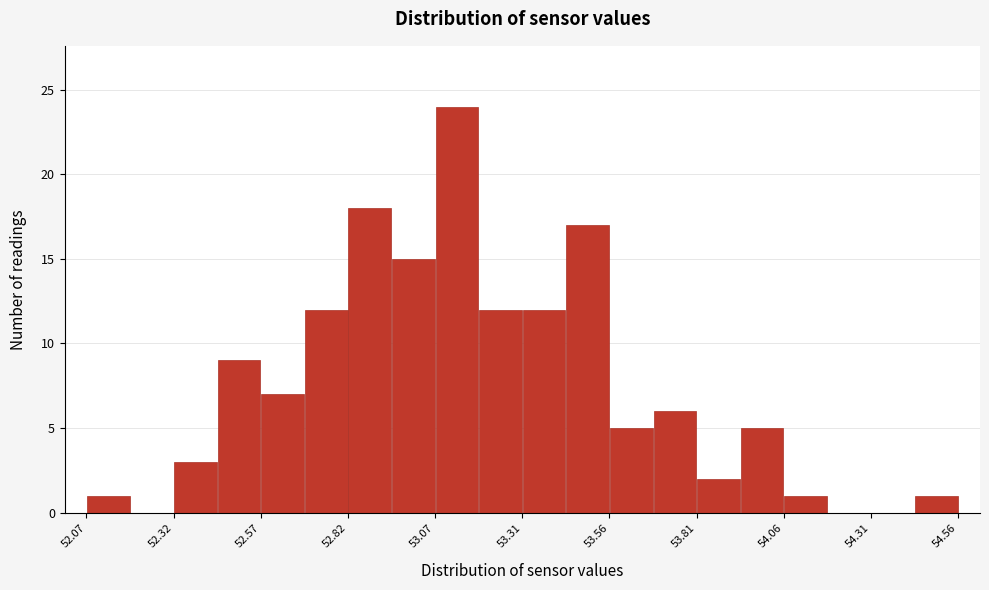

Around what value on the x-axis is the tallest bar? Give the approximate position of its centre, as read against the axis.

53.15